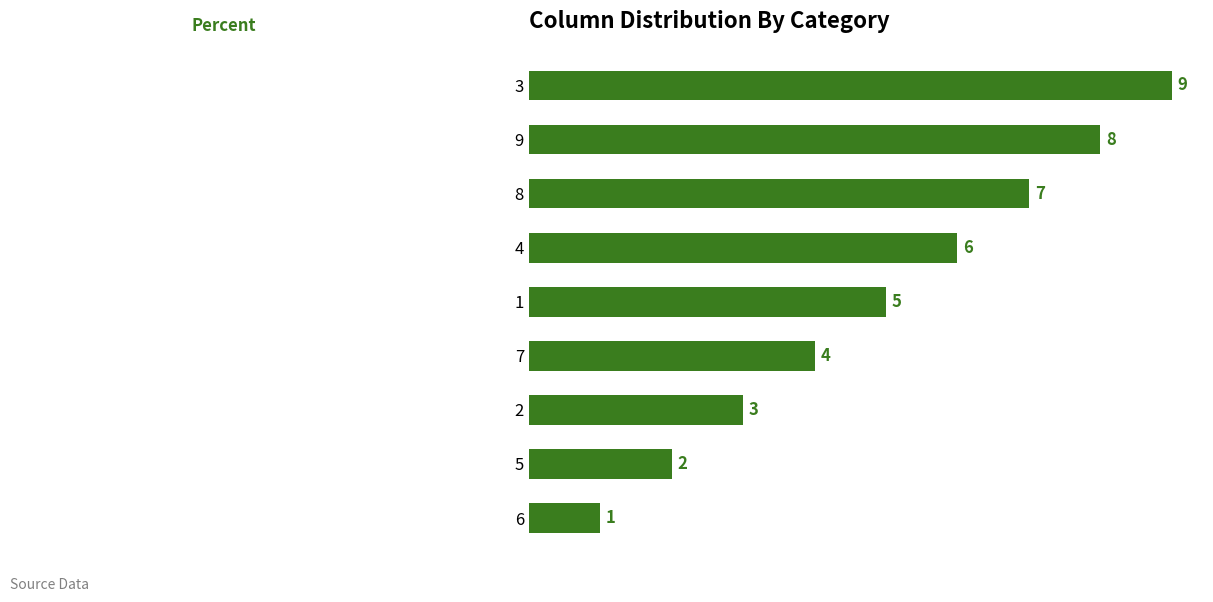

Count the number of data series in this chart.

1